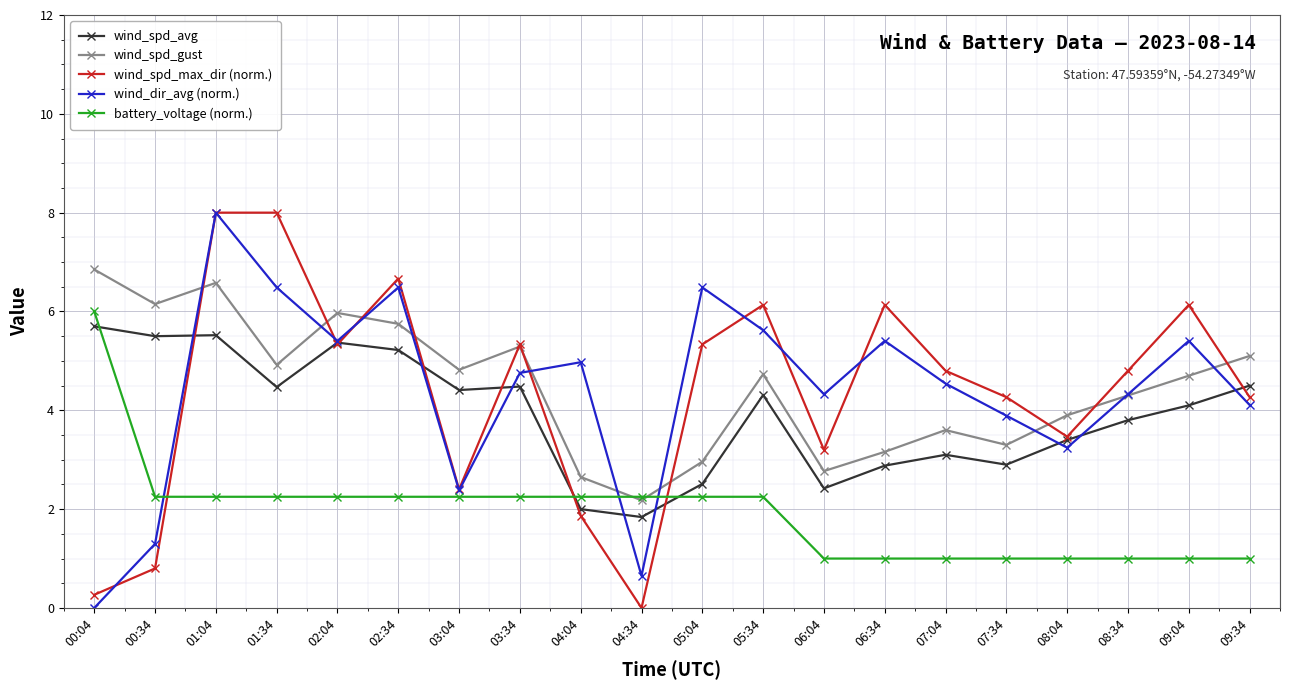

How many lines are shown in the chart?

5